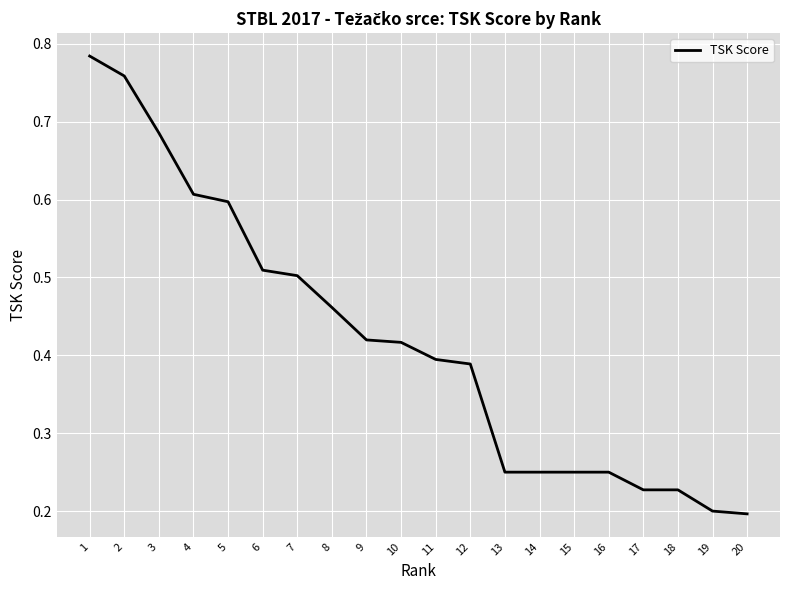

Between 9 and 11, which is larger?

9